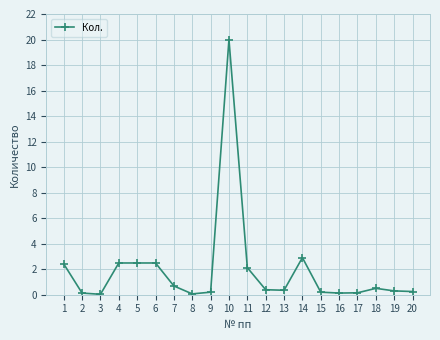

Read the value at 5.

2.5